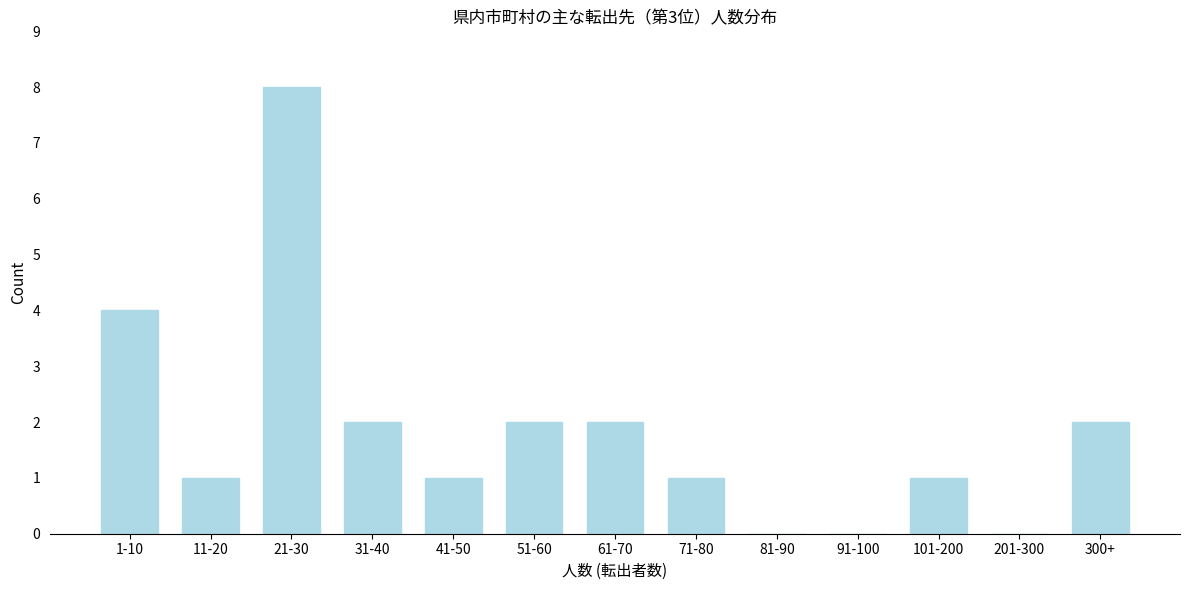

Reading left to right, list all the values displayed in this chart.

1-10=4	11-20=1	21-30=8	31-40=2	41-50=1	51-60=2	61-70=2	71-80=1	81-90=0	91-100=0	101-200=1	201-300=0	300+=2